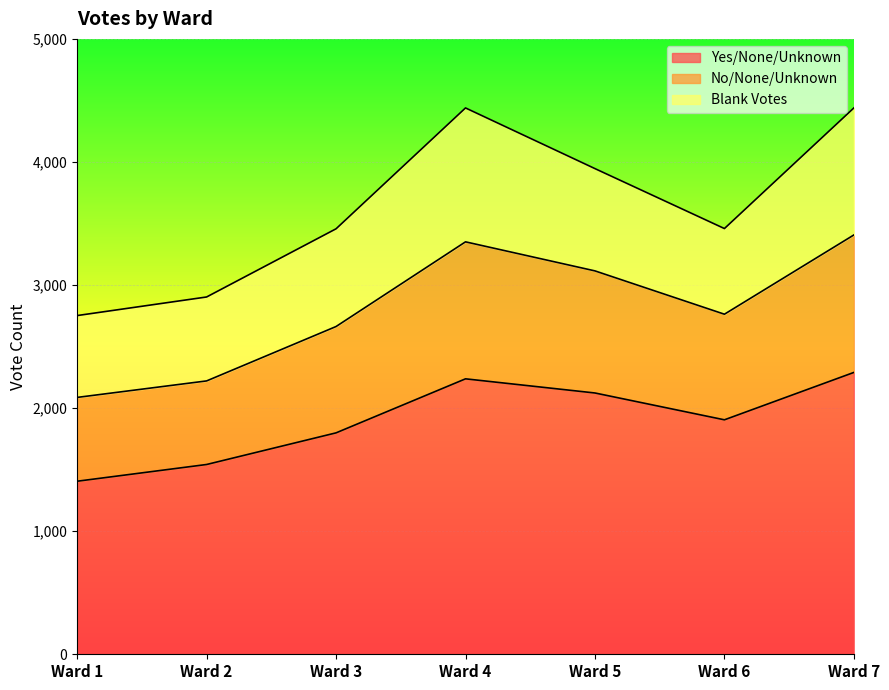

At which category is the sum across all series the highest?

Ward 7